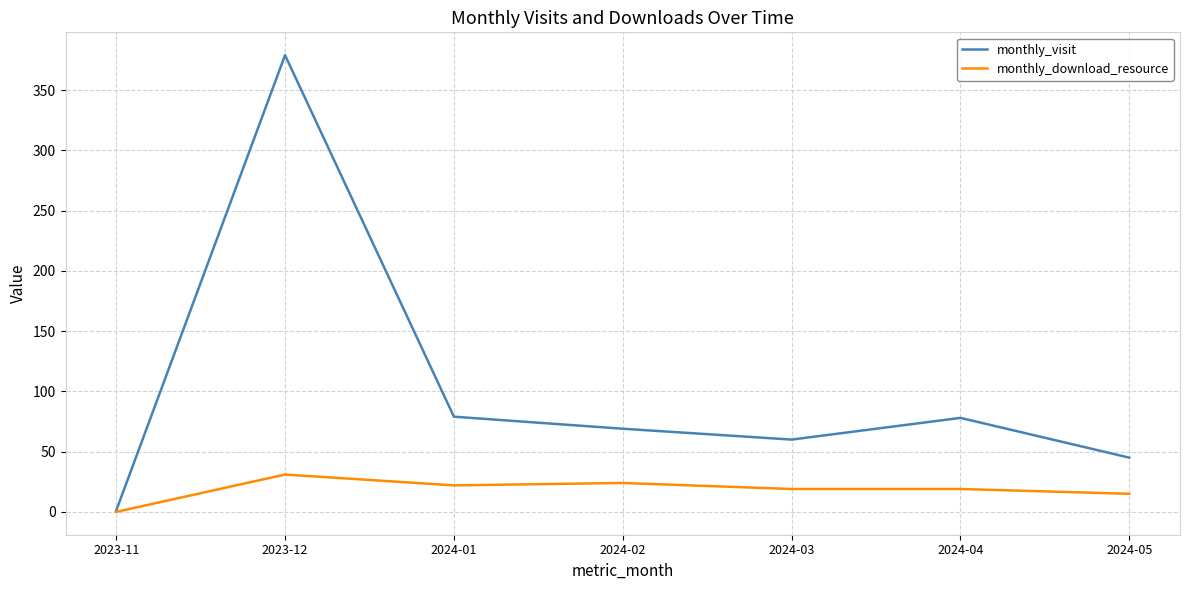

What is the difference between the maximum and minimum values in the monthly_download_resource series?

31